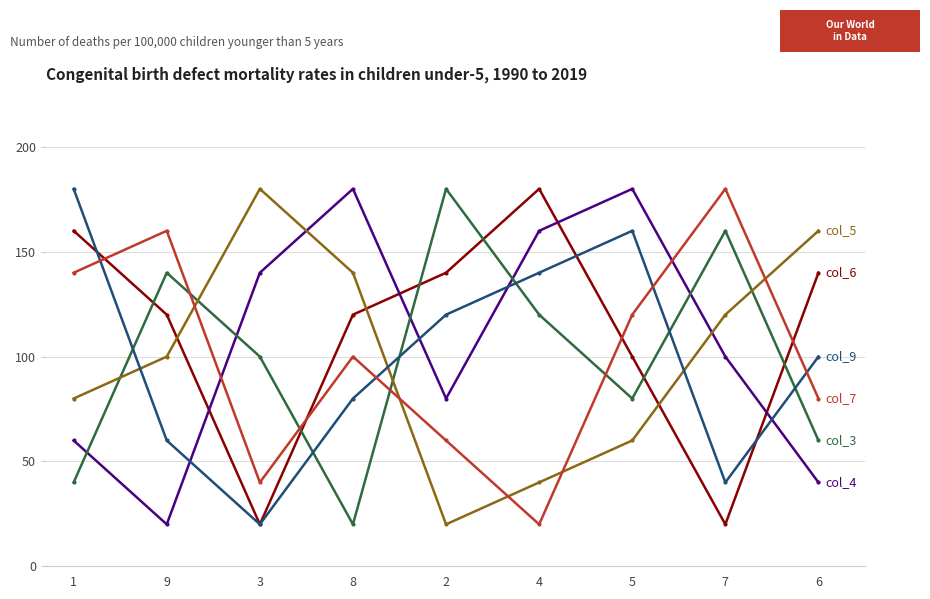

What is the smallest value displayed?

20